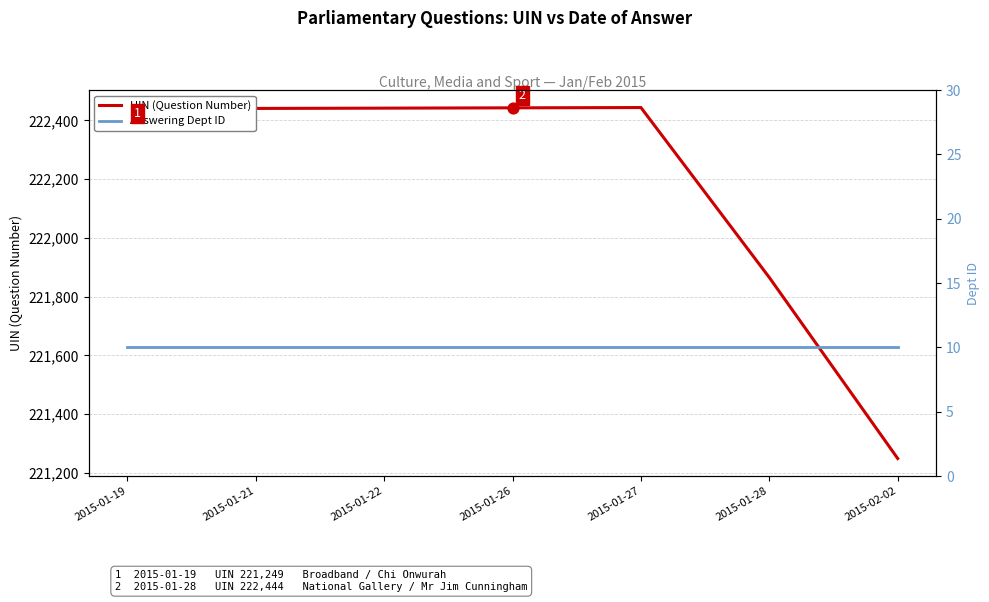

Which series reaches the minimum Y coordinate?

Answering Dept ID